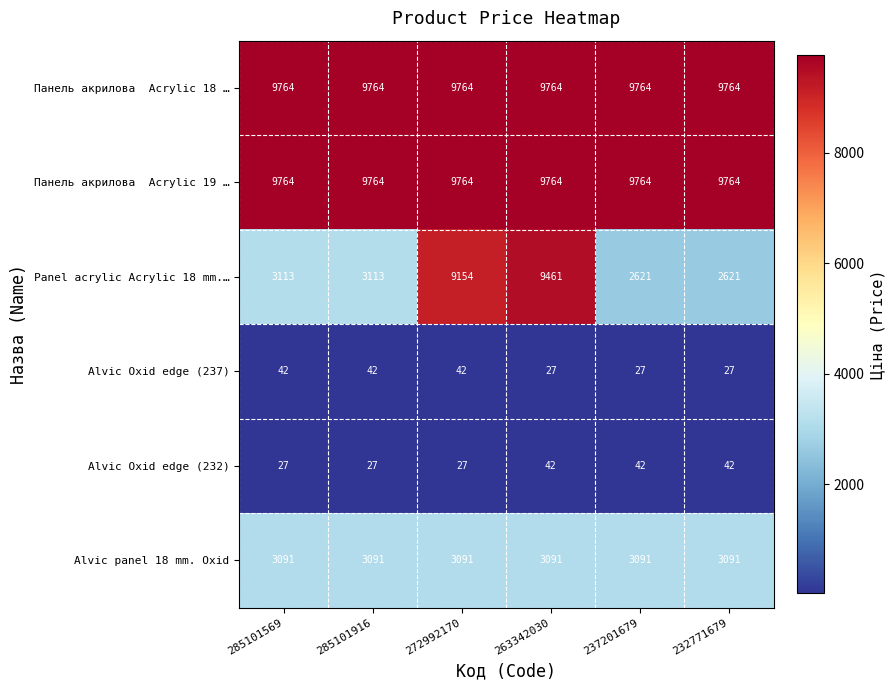

What is the approximate value of Panel acrylic Acrylic 18 mm.… at 272992170, to the nearest 100?

9200